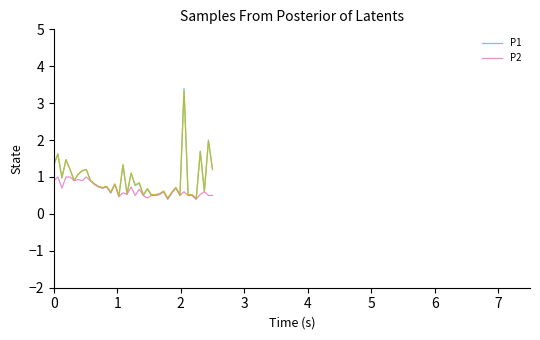

What is the maximum value for P2?

1.0